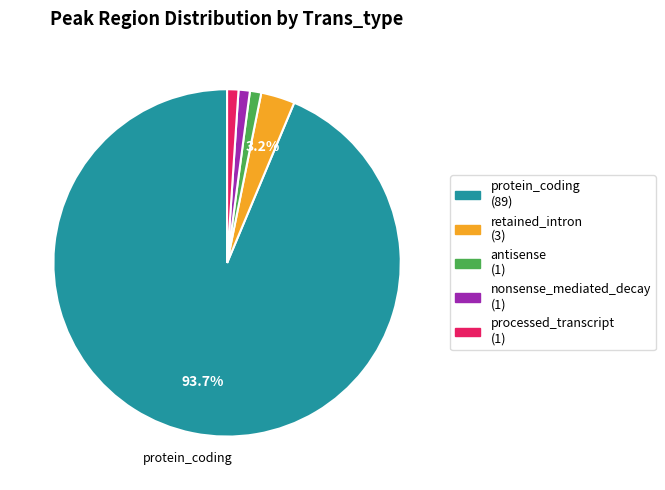

Is there a majority slice in this chart?

Yes